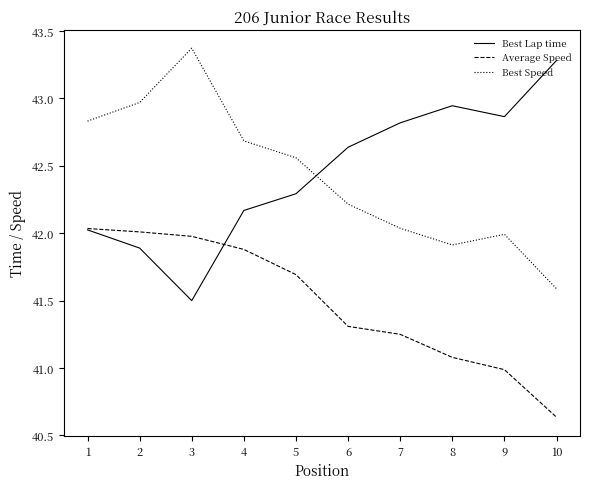

Is the value of Best Lap time at 6 greater than the value of Average Speed at 7?

Yes